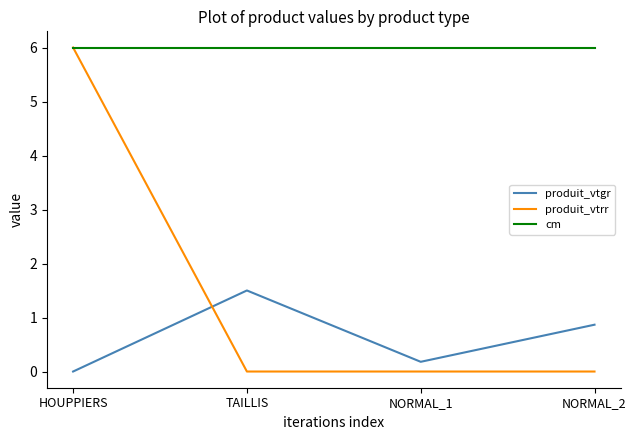

Count the number of categories in the chart.

4